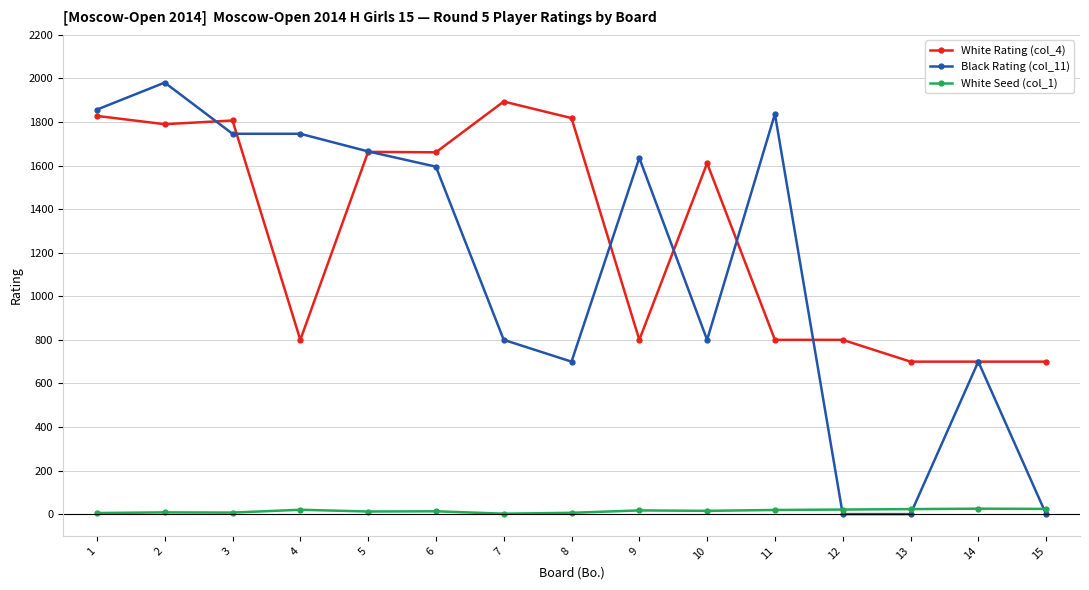

True or false: White Rating (col_4) has more than 2 points higher than both neighbors.

True